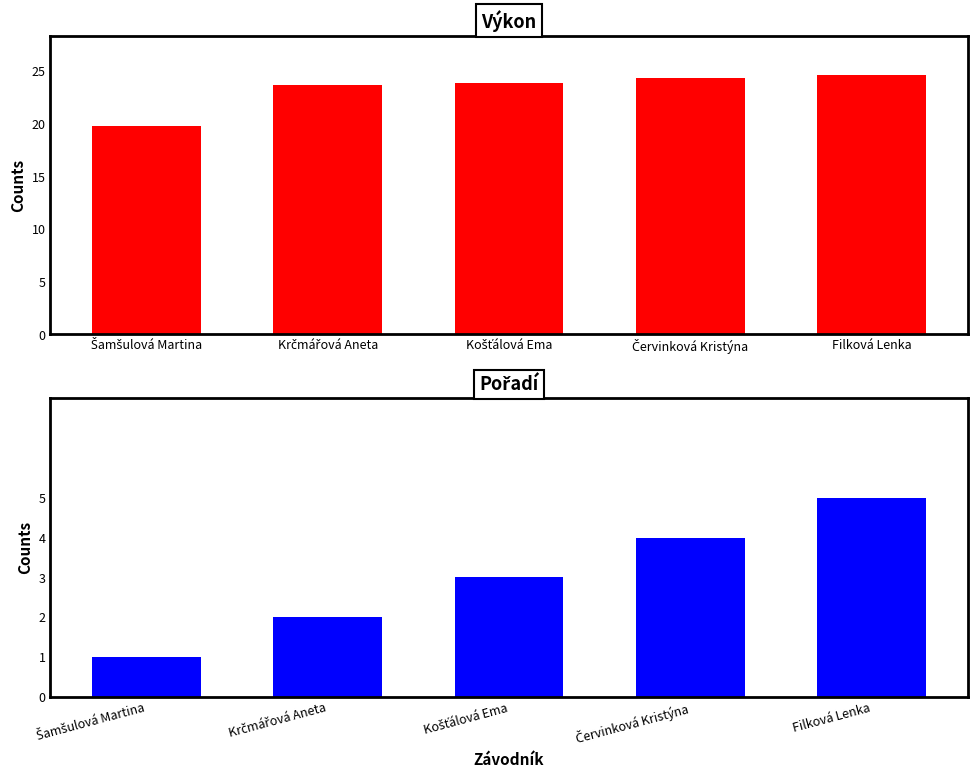

Which series has the widest spread of values?

Výkon